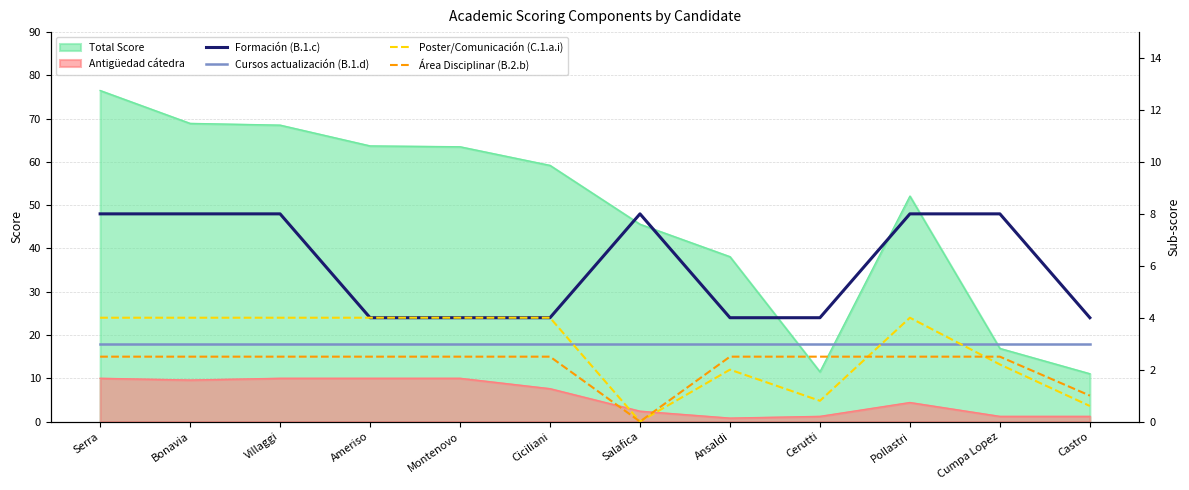

Does the chart have visible grid lines?

Yes